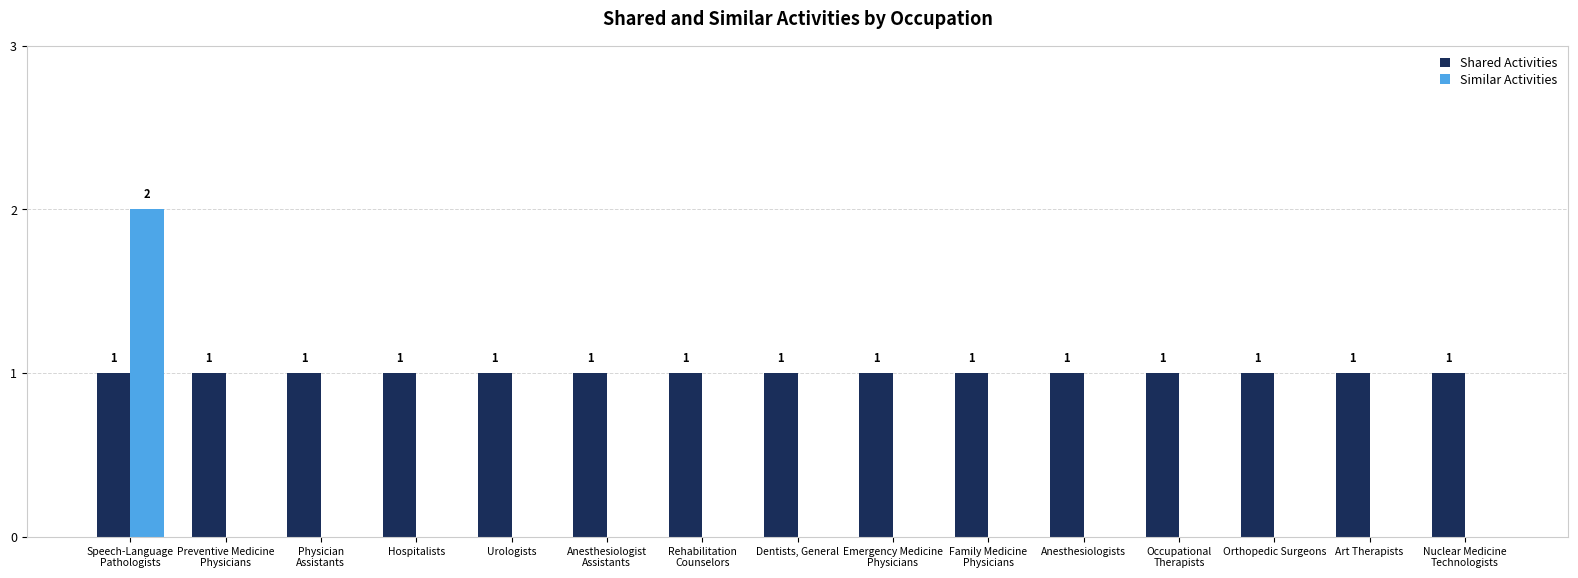

Reading right to left, what are all the values shown in this chart?

Shared Activities: 1	1	1	1	1	1	1	1	1	1	1	1	1	1	1
Similar Activities: 0	0	0	0	0	0	0	0	0	0	0	0	0	0	2